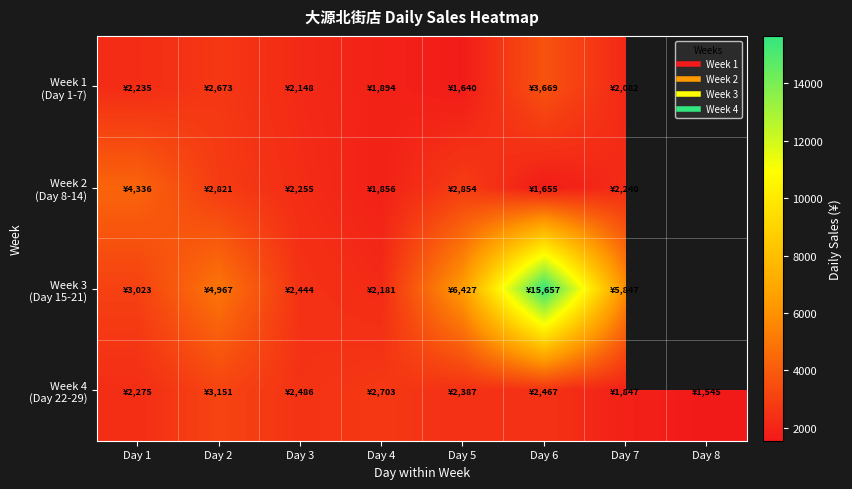

Where is Week 1 (Day 1-7) nearest to the value 2654?

Day 2